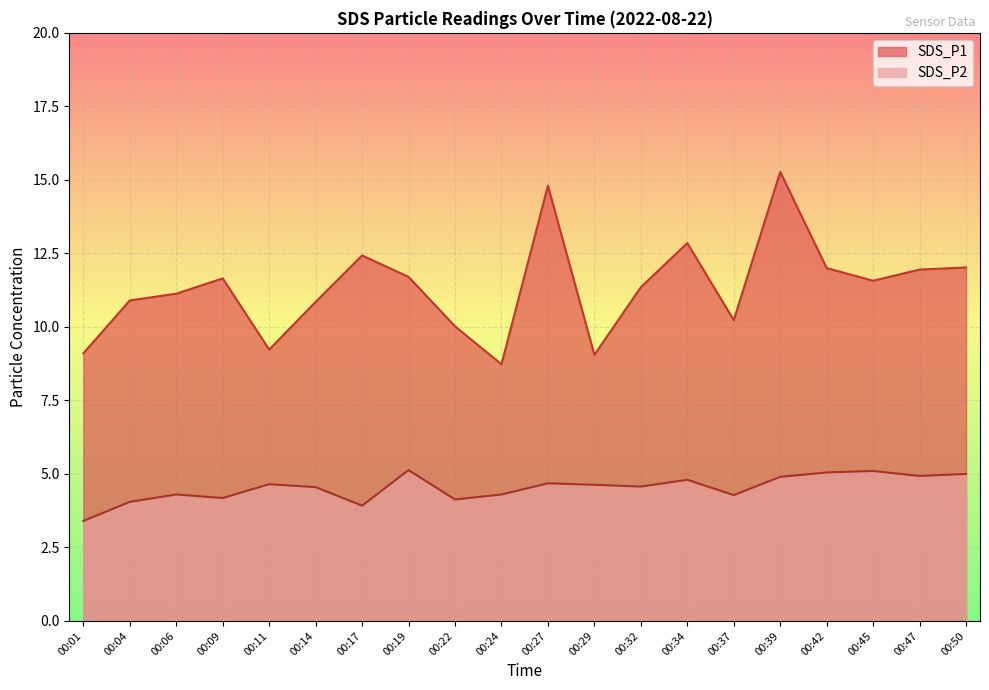

How many lines are shown in the chart?

2